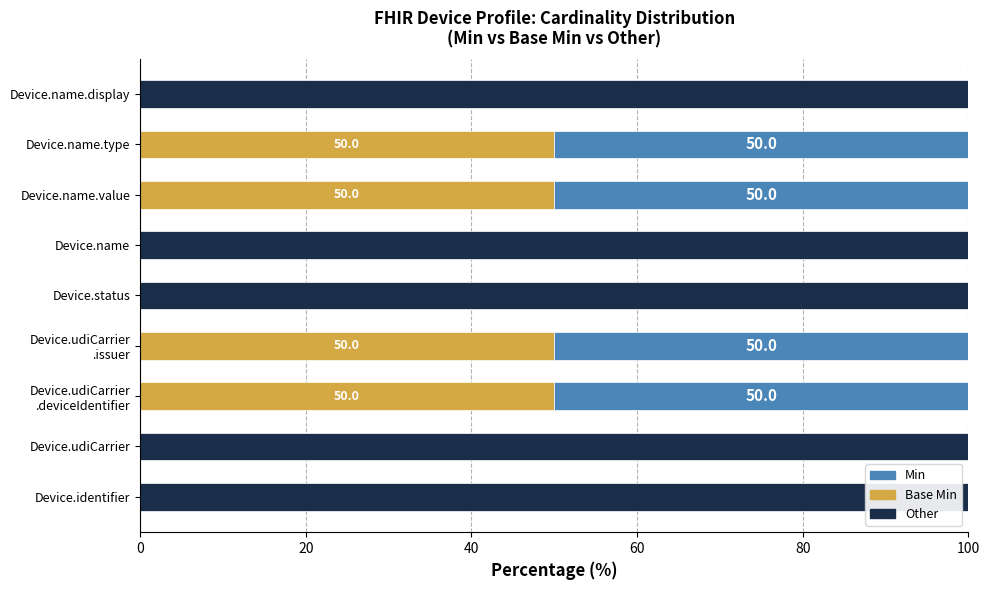

Count the Other values in the range 0 to 100.

9